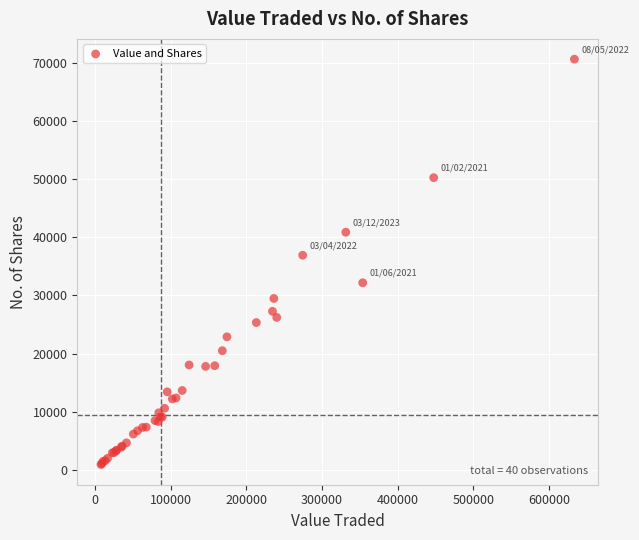

What Y value in the scatter plot is closest to 35796?

36930